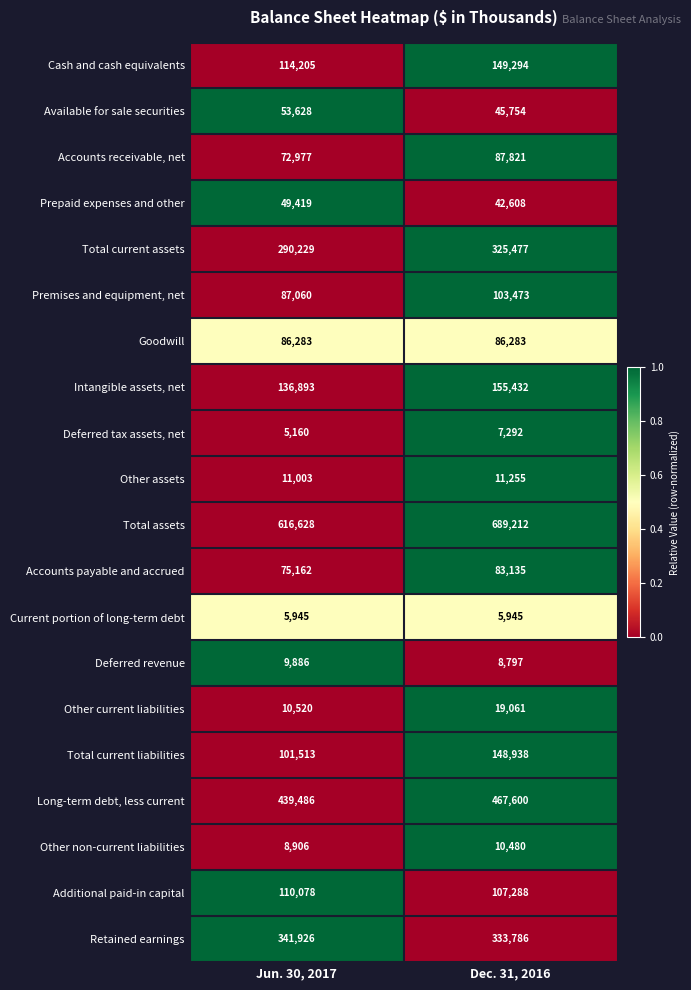

Between Jun. 30, 2017 and Dec. 31, 2016, which series saw the biggest shift?

Total assets